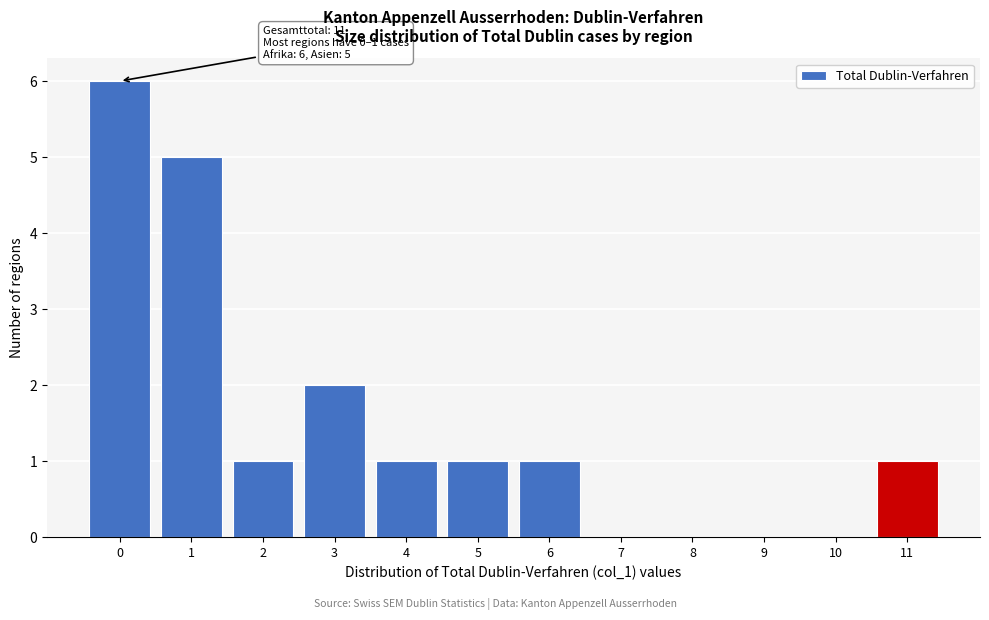

Reading left to right, what are all the values shown in this chart?

0=6	1=5	2=1	3=2	4=1	5=1	6=1	7=0	8=0	9=0	10=0	11=1